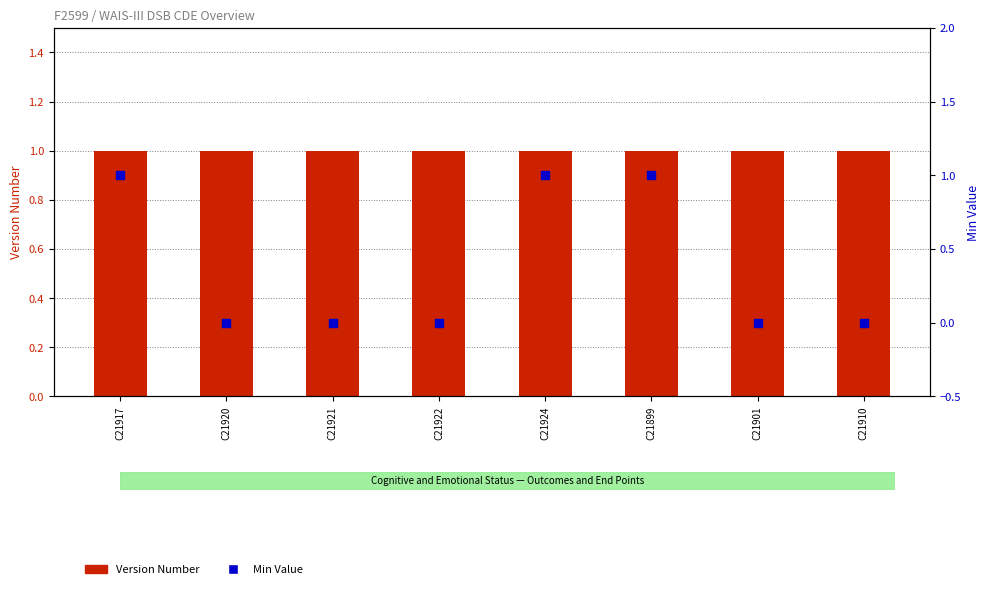

Which series reaches the maximum Y coordinate?

Version Number